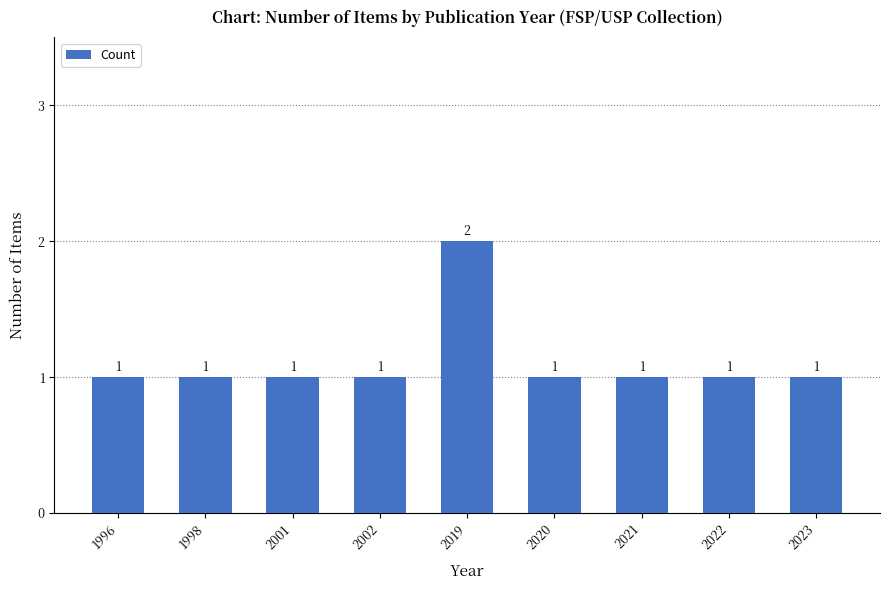

What is the ratio of the value at 2022 to the value at 2020?

1.0